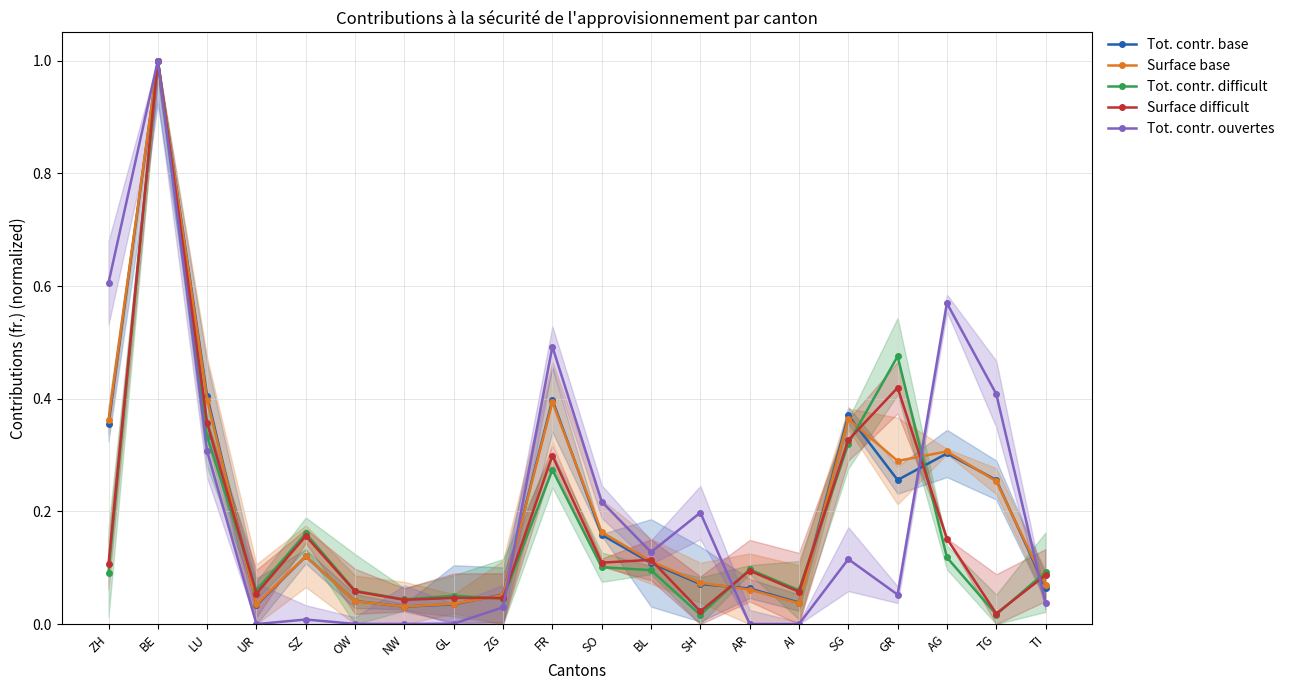

What is the difference between the second highest and minimum values in the Surface base series?

0.4